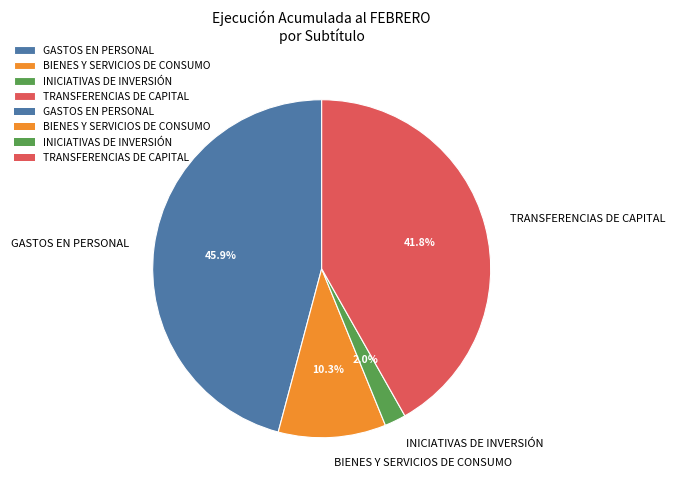

Is it true that INICIATIVAS DE INVERSIÓN is 2% of the pie?

True